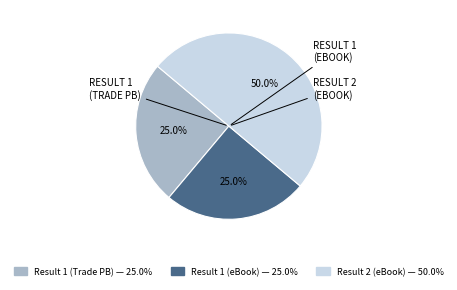

Rank the categories by value from highest to lowest.

Result 2 (eBook), Result 1 (Trade Paperback), Result 1 (eBook)